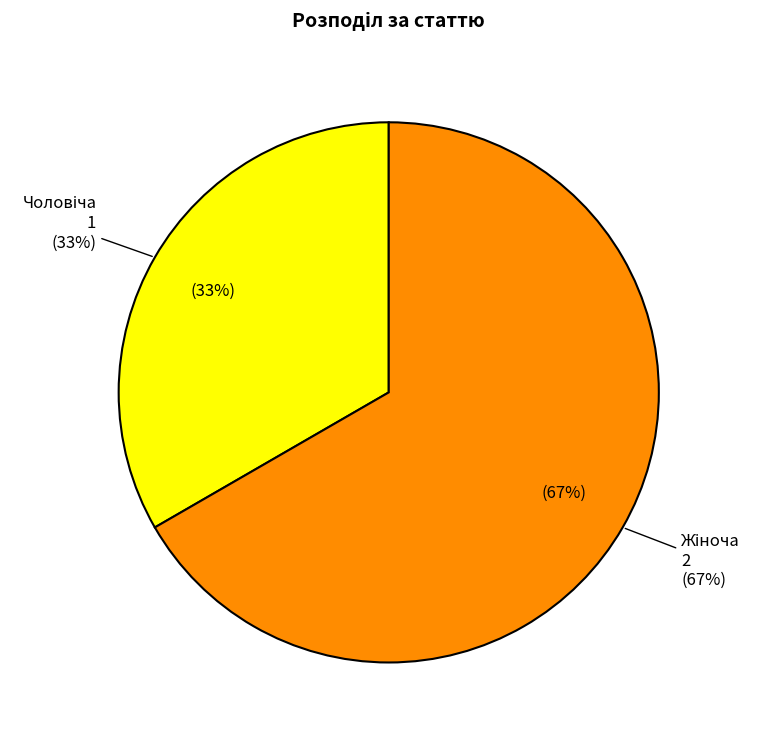

Which slice represents more than half of the pie?

Жіноча